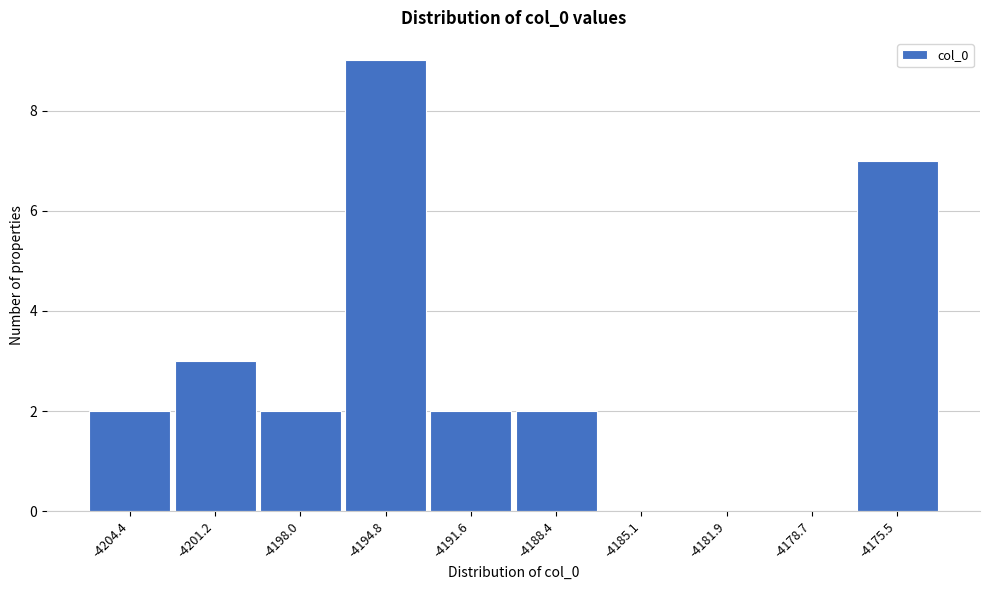

Reading left to right, transcribe all the data shown in this chart.

-4204.4=2	-4201.2=3	-4198.0=2	-4194.8=9	-4191.6=2	-4188.4=2	-4185.1=0	-4181.9=0	-4178.7=0	-4175.5=7